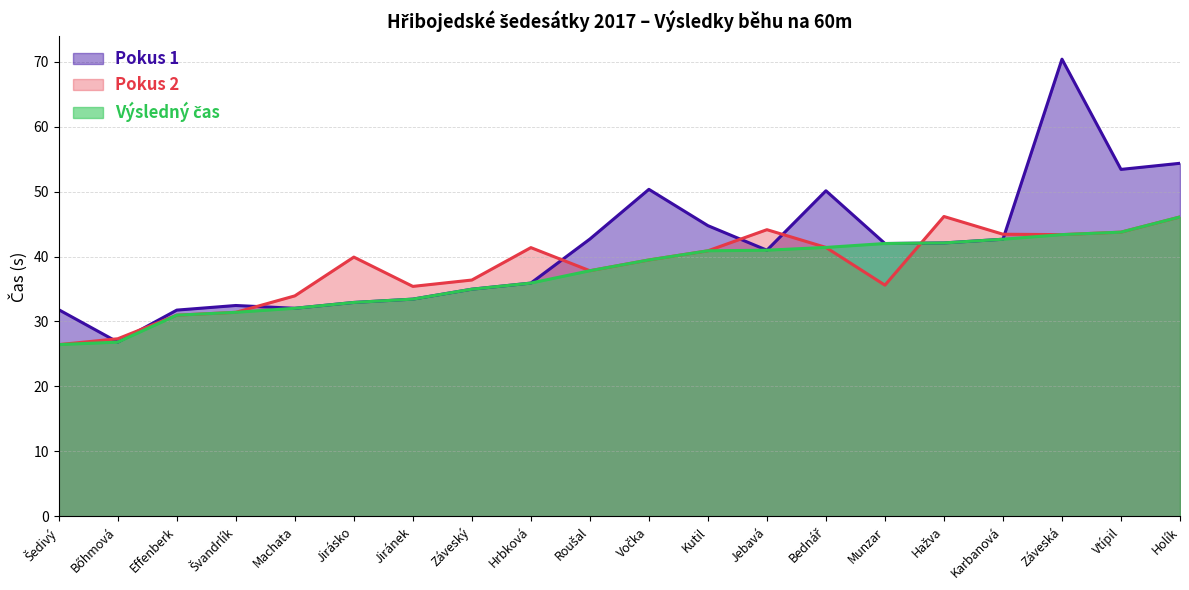

Does the chart have visible grid lines?

Yes